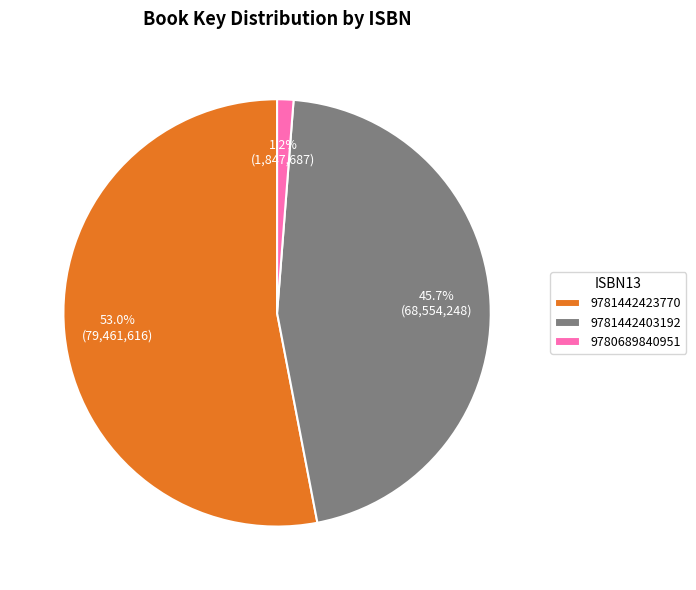

To the nearest percent, what percentage of the pie is 9781442423770?

53%